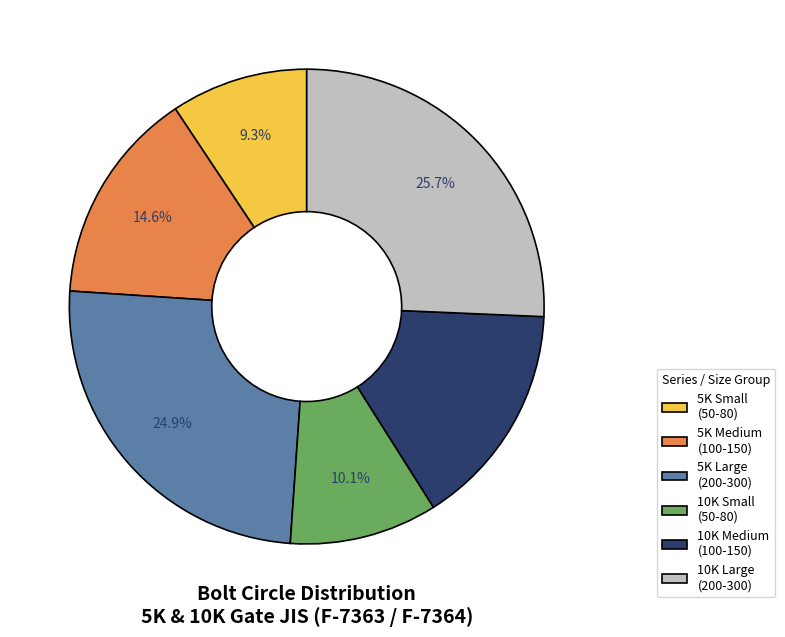

What is the ratio of the value at 5K Small (50-80) to the value at 10K Medium (100-150)?

0.6